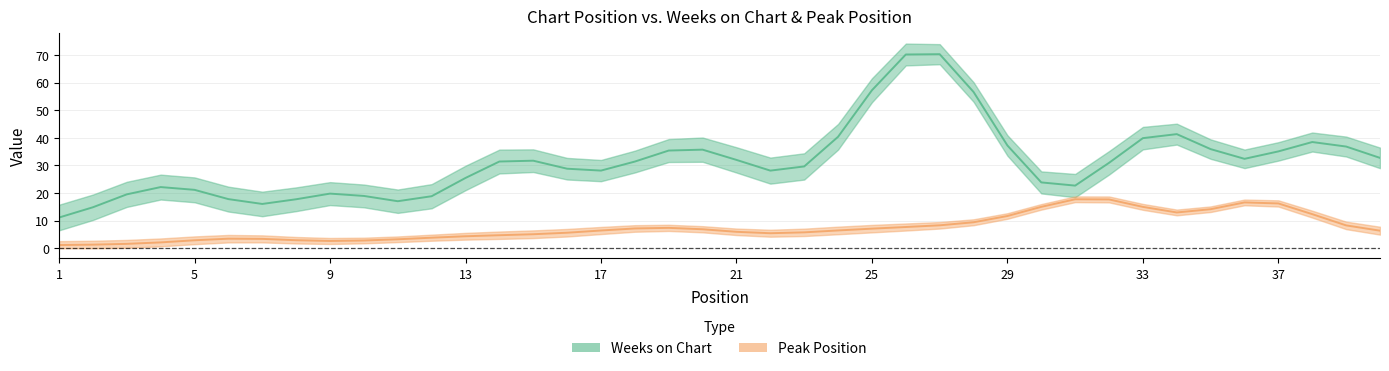

After their last crossing, which series has the higher values: Peak Position or Weeks on Chart?

Weeks on Chart